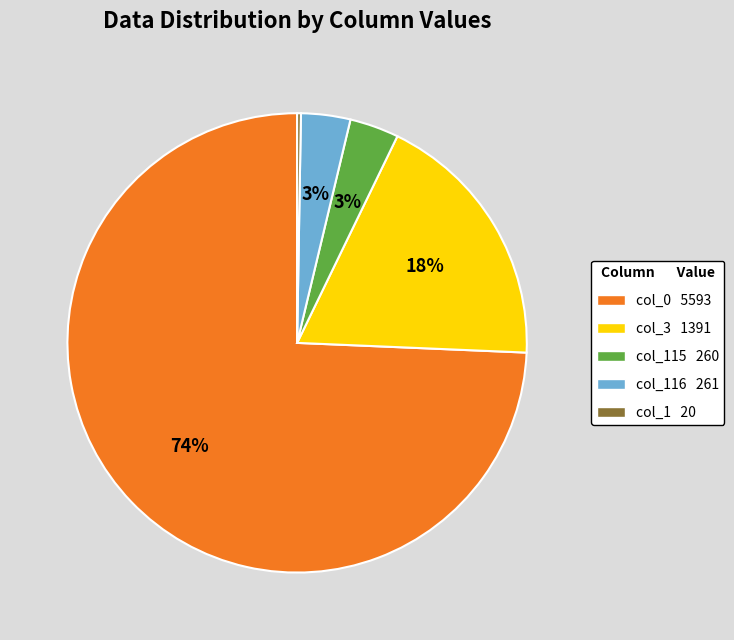

To the nearest percent, what is the average slice percentage?

20%